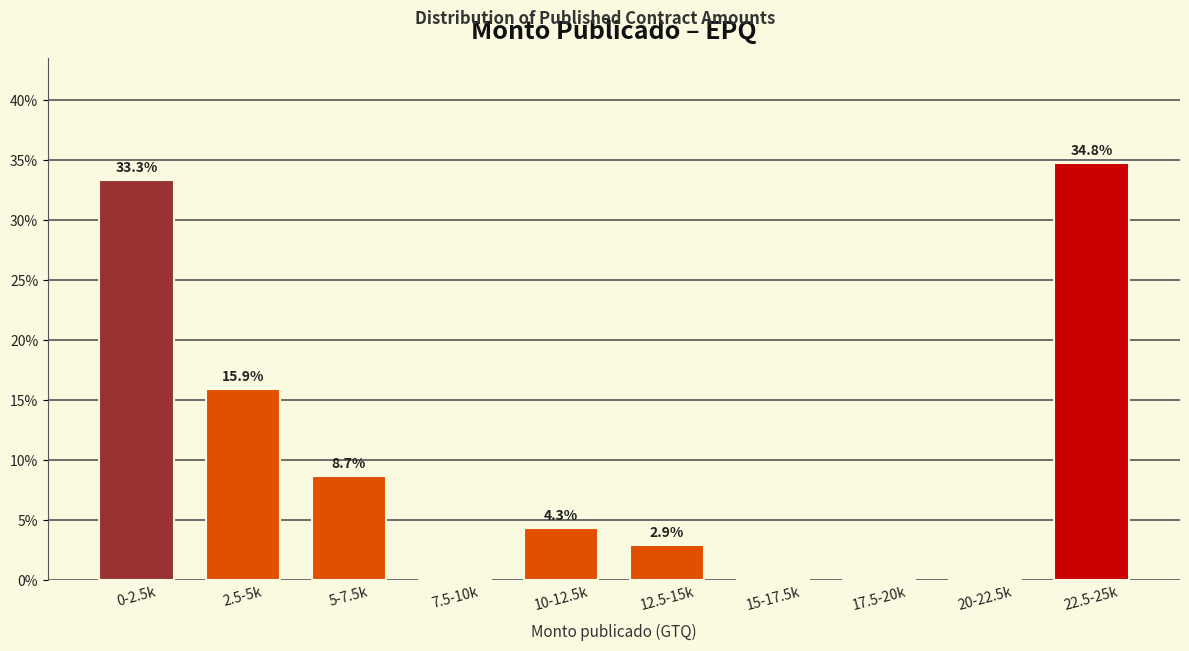

Reading right to left, what are all the values shown in this chart?

22.5-25k=34.8	20-22.5k=0.0	17.5-20k=0.0	15-17.5k=0.0	12.5-15k=2.9	10-12.5k=4.3	7.5-10k=0.0	5-7.5k=8.7	2.5-5k=15.9	0-2.5k=33.3